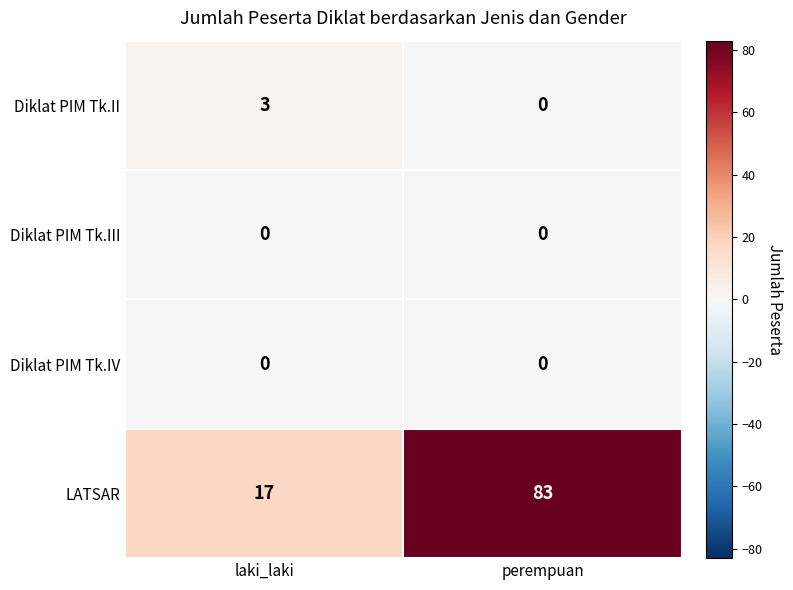

Reading left to right, list all the values displayed in this chart.

Diklat PIM Tk.II: laki_laki=3	perempuan=0
Diklat PIM Tk.III: laki_laki=0	perempuan=0
Diklat PIM Tk.IV: laki_laki=0	perempuan=0
LATSAR: laki_laki=17	perempuan=83